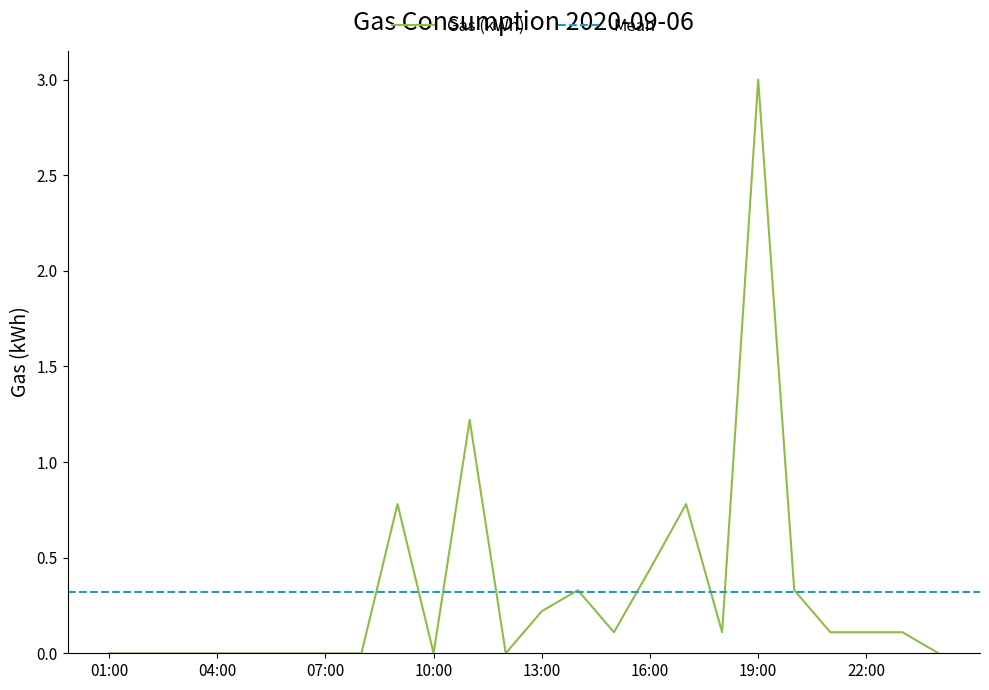

How many lines are shown in the chart?

1